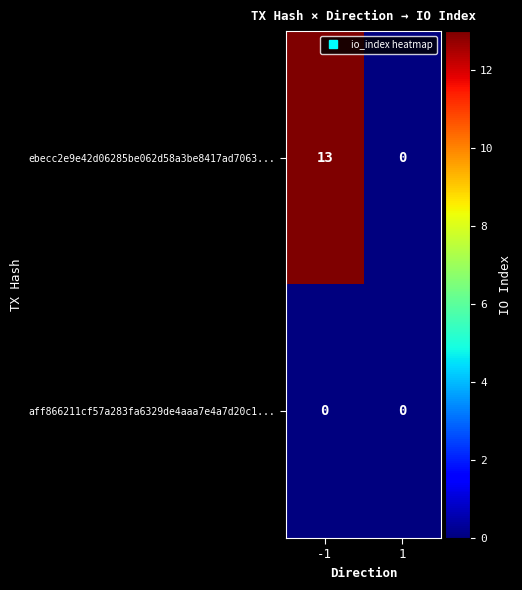

Reading left to right, what are all the values shown in this chart?

ebecc2e9e42d06285be062d58a3be8417ad7063...: -1=13	1=0
aff866211cf57a283fa6329de4aaa7e4a7d20c1...: -1=0	1=0